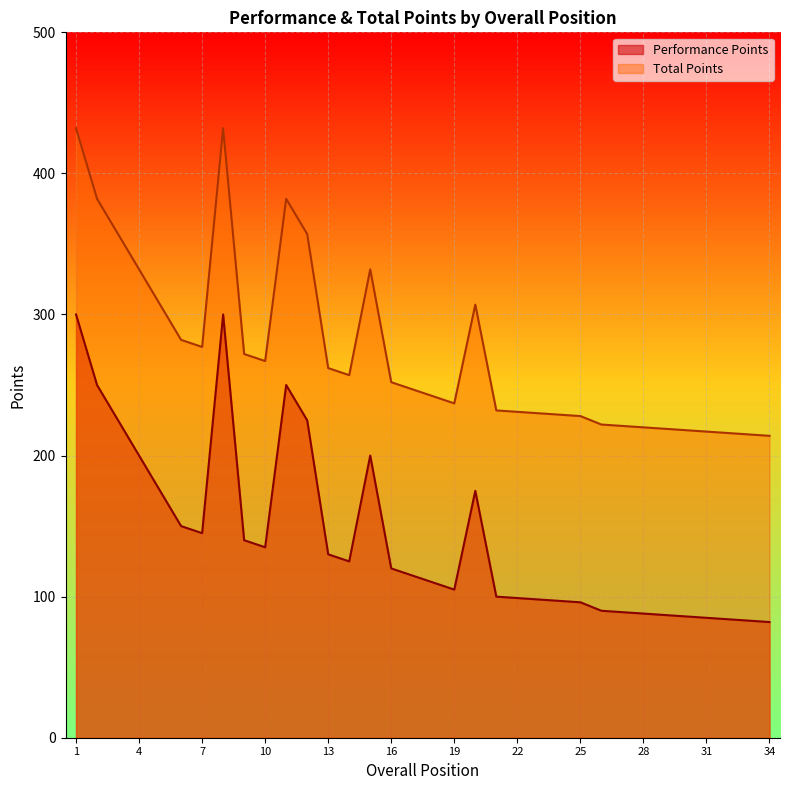

Where is Total Points nearest to the value 323?

4